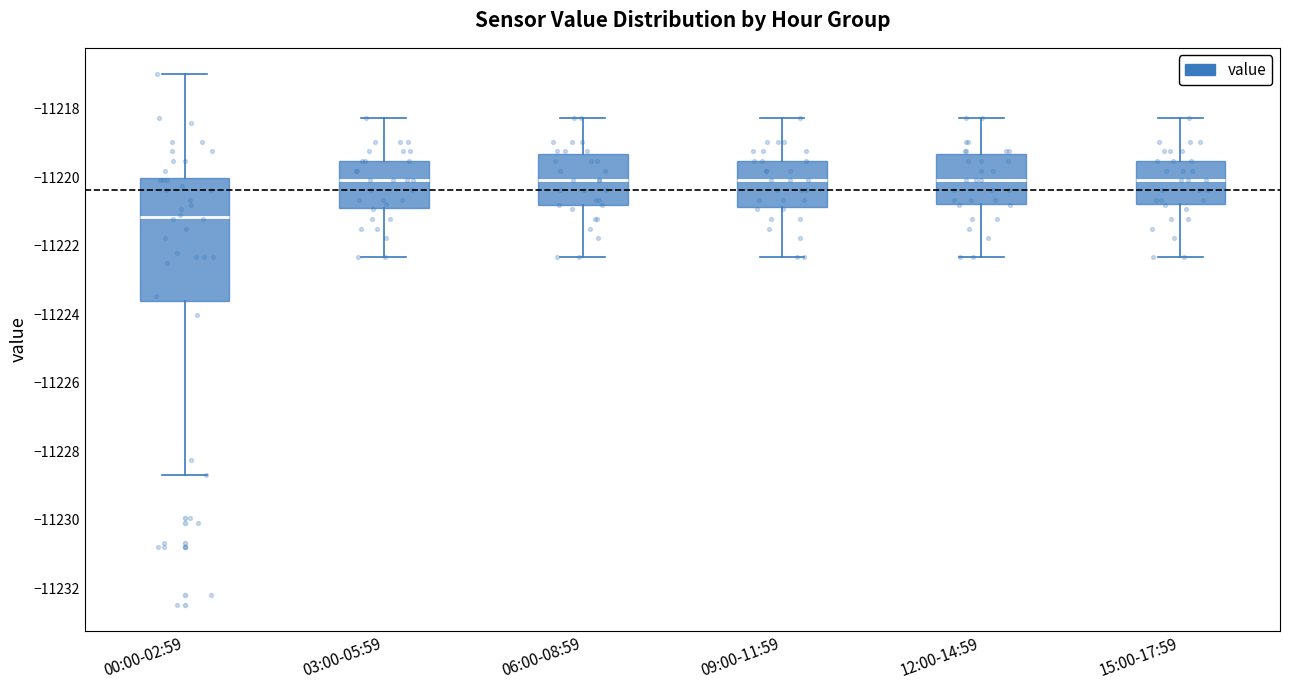

Comparing the boxes themselves (not the whiskers), which one is the tallest?

00:00-02:59